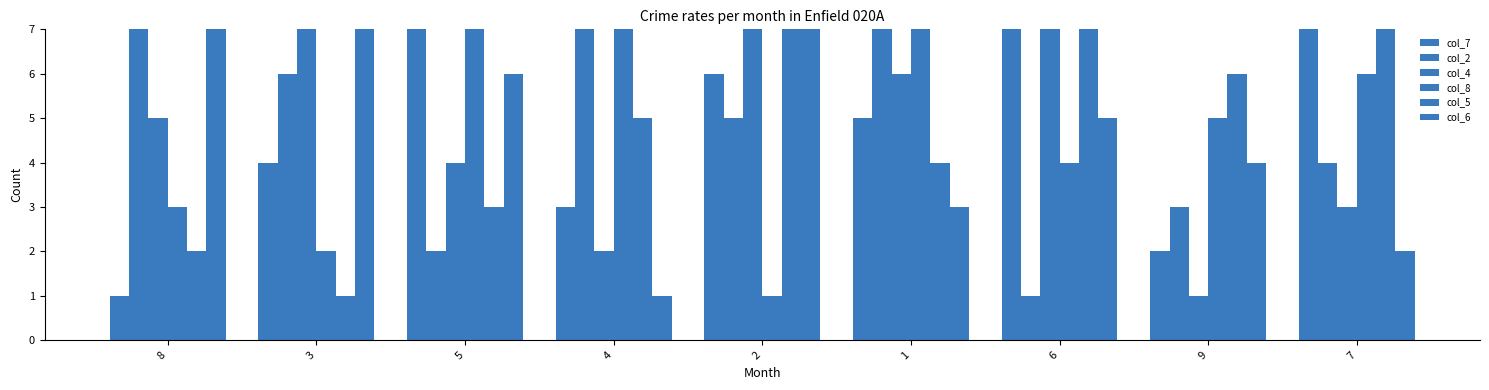

At which label is col_5 closest to 5?

4